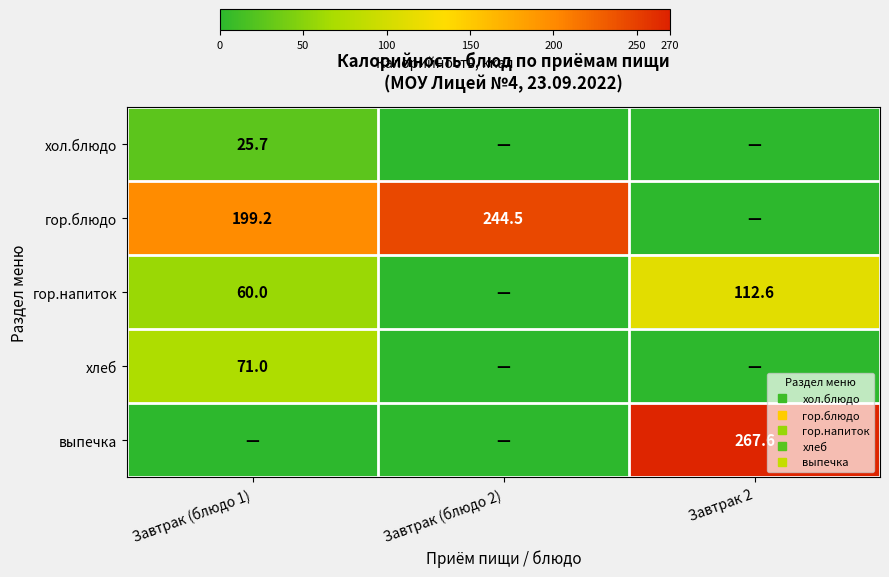

What is the spread (max minus min) of values at Завтрак 2?

267.6